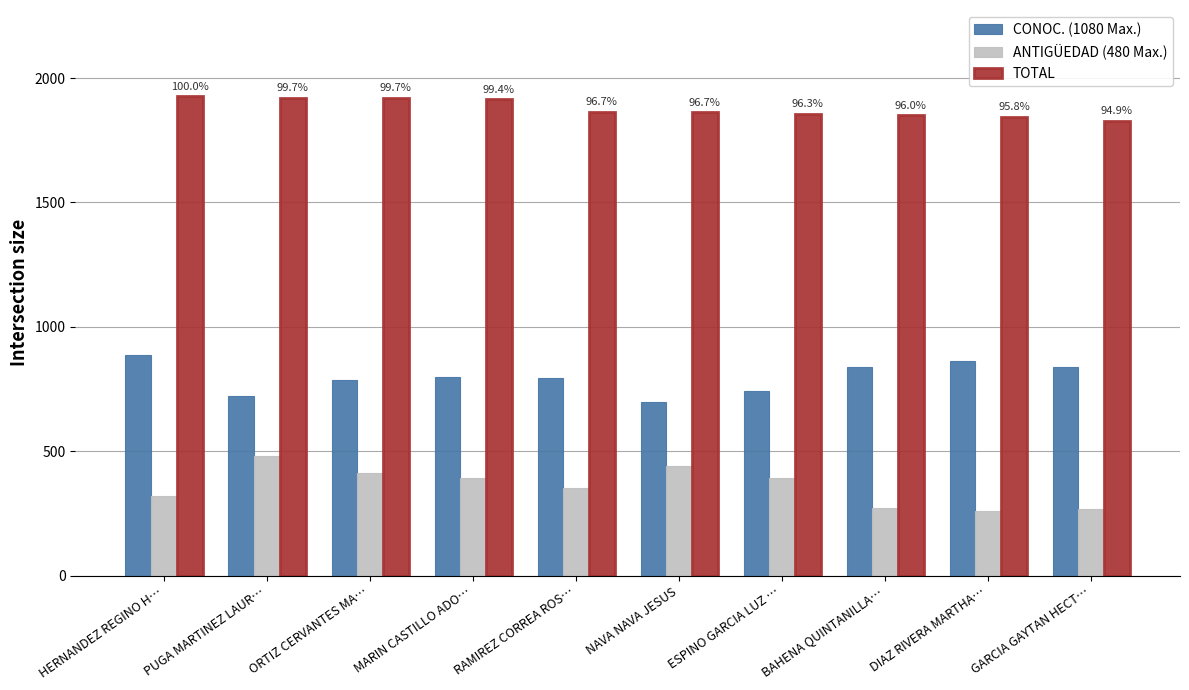

How many bars are there in each group?

3